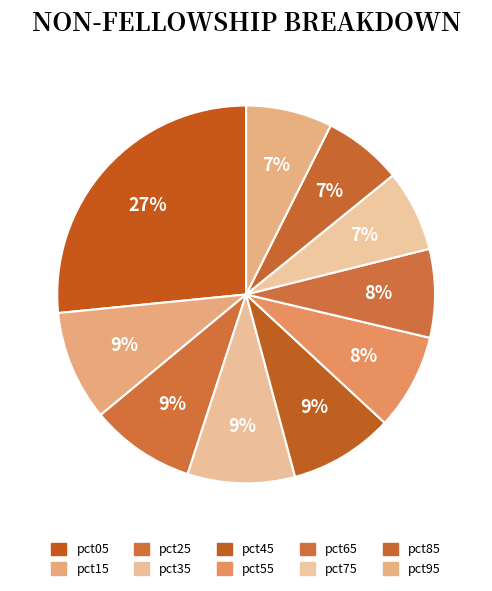

What is the smallest slice in the pie chart?

pct85